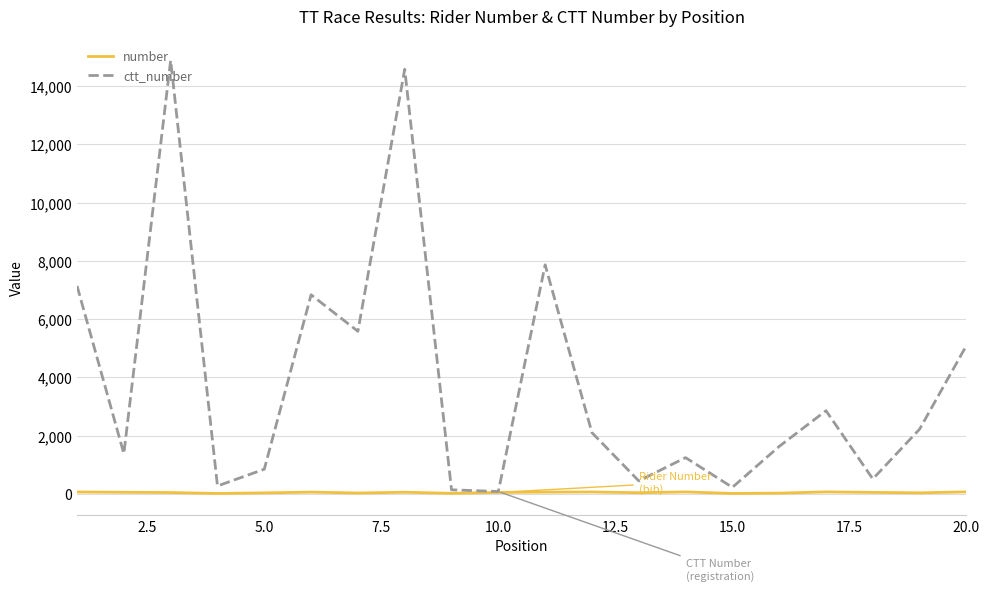

List the series in order of their peak value, highest first.

ctt_number, number